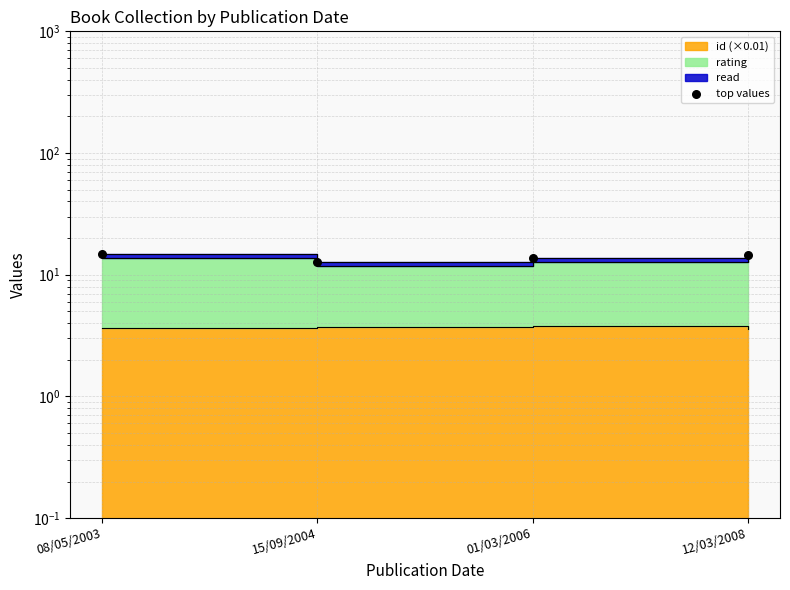

Approximately how many times larger is the value at 01/03/2006 compared to 08/05/2003?

0.9